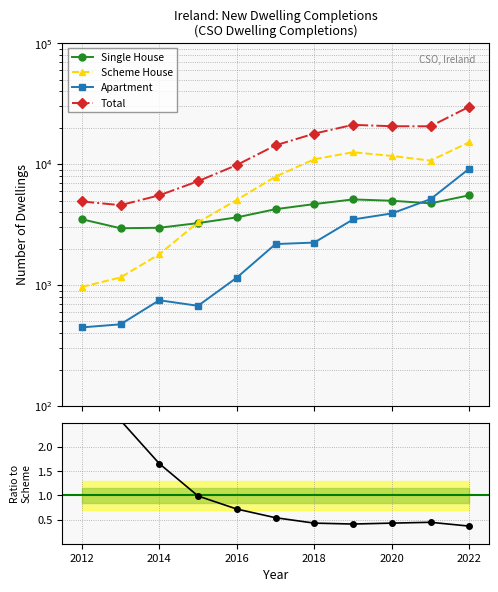

True or false: Total and Apartment intersect in this chart.

False